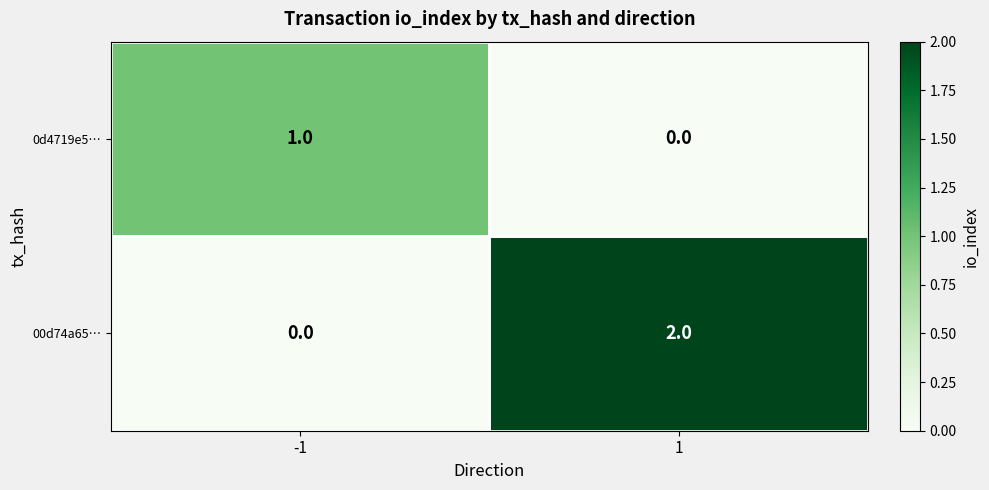

Between -1 and 1, which series saw the biggest shift?

00d74a65…